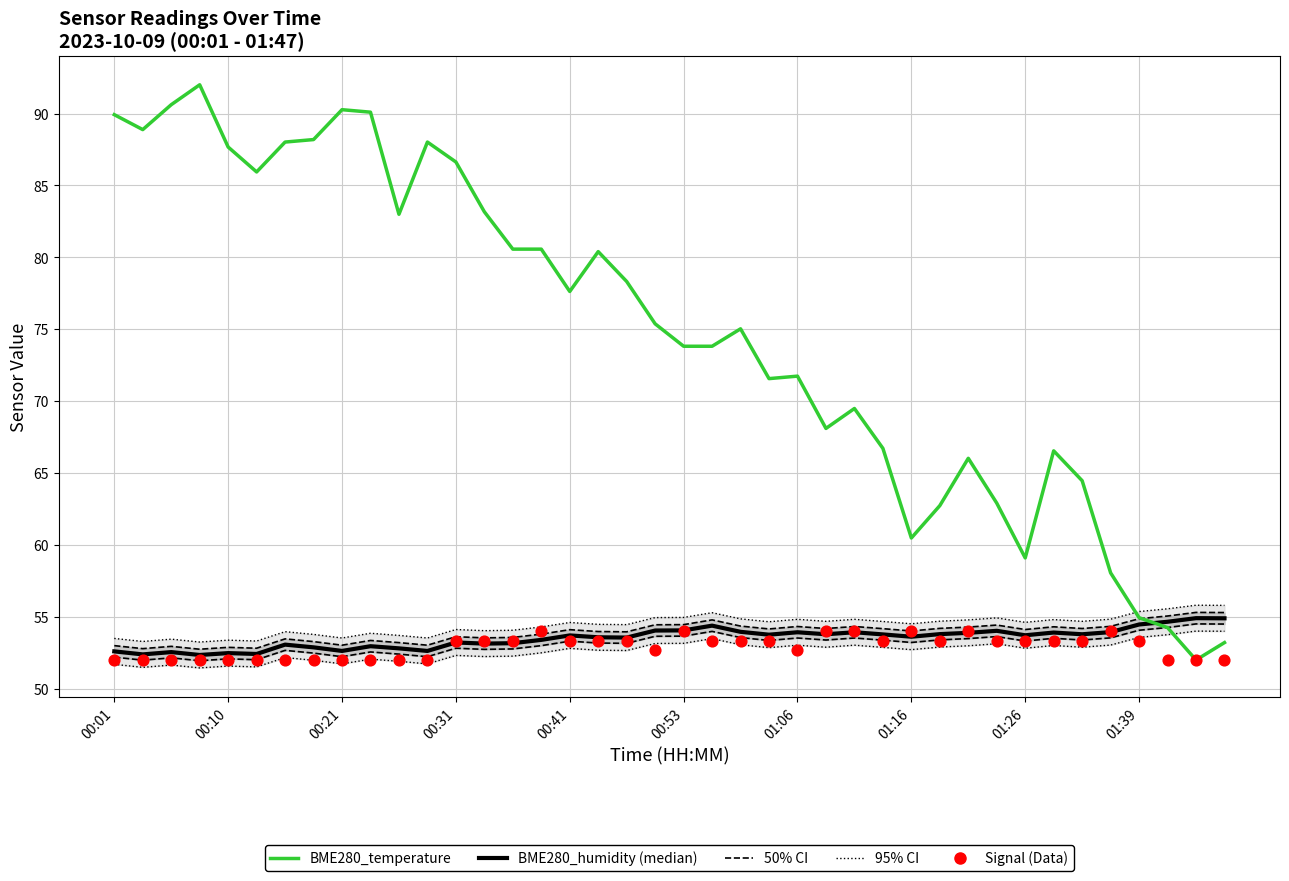

Is the value of BME280_humidity at 19 greater than the value of BME280_temperature at 29?

No